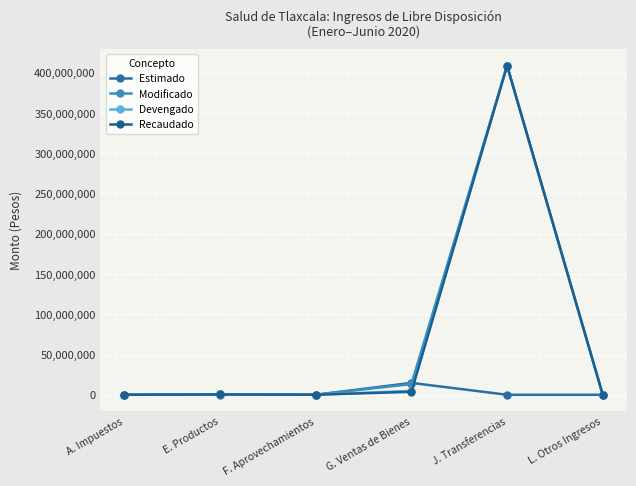

Does the chart display data point markers on the line(s)?

Yes